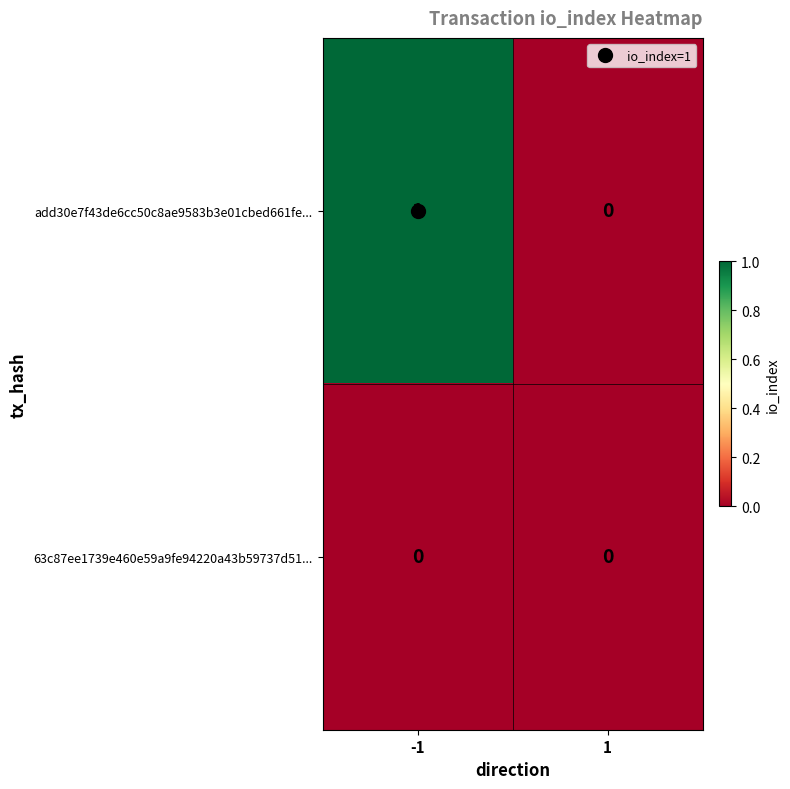

Which series has the widest spread of values?

add30e7f43de6cc50c8ae9583b3e01cbed661fe...